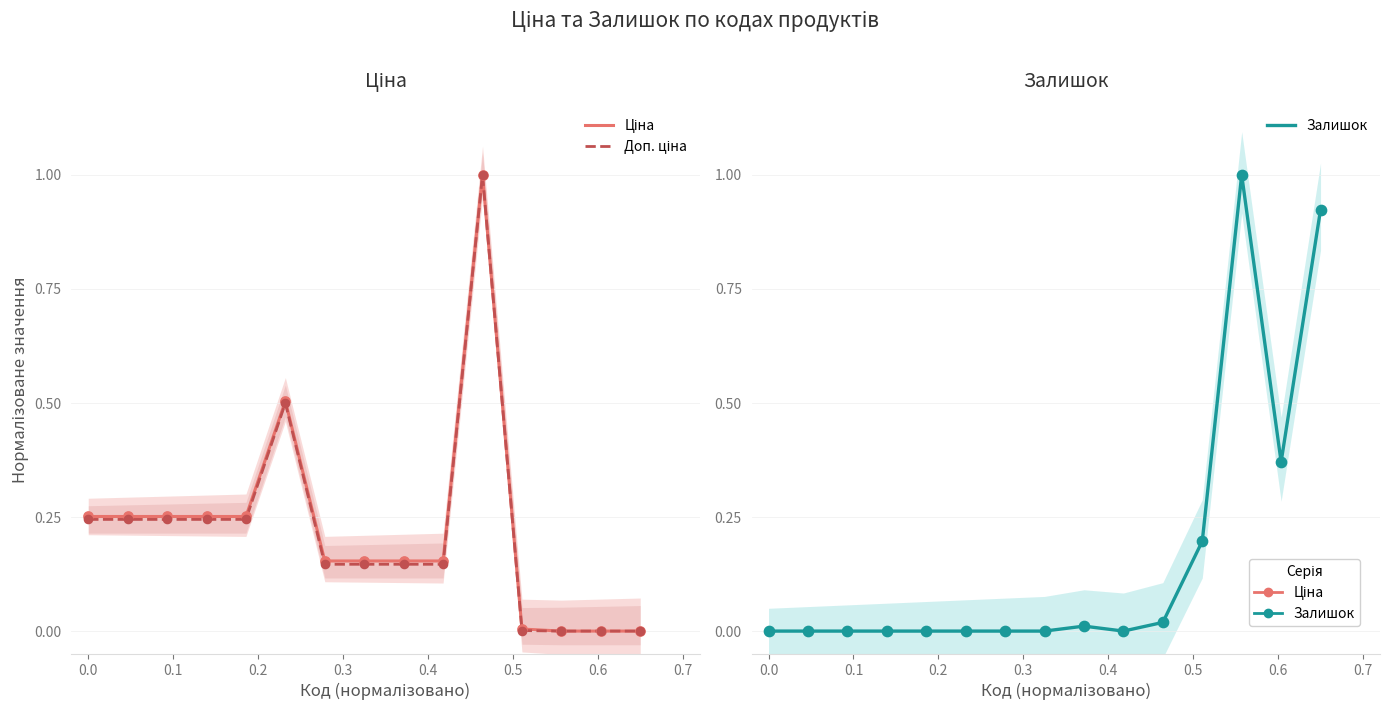

Which series reaches the minimum Y coordinate?

Ціна